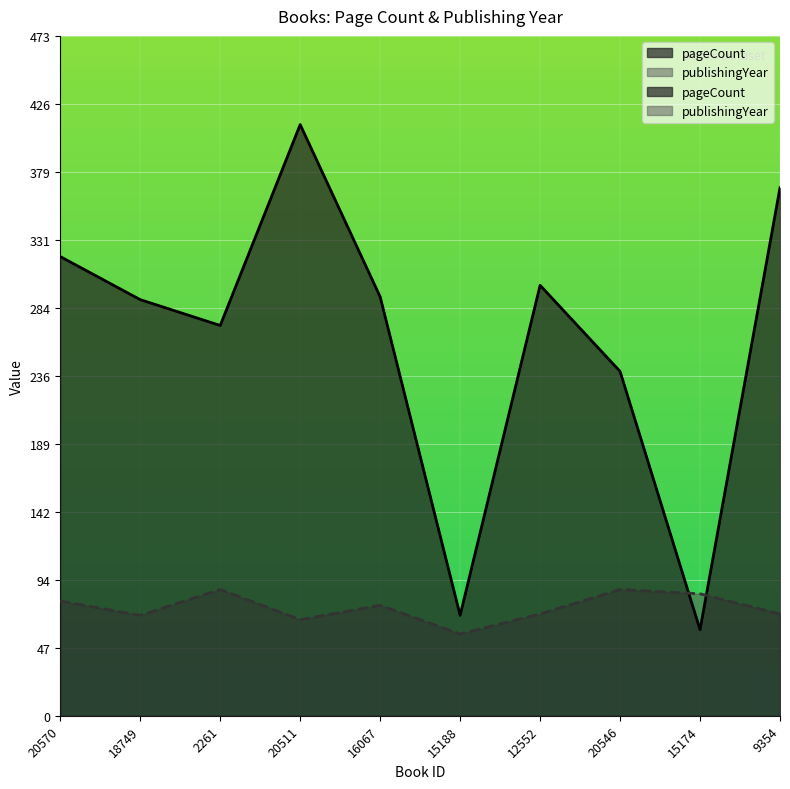

The value of publishingYear at 15174 is 85. True or false?

True